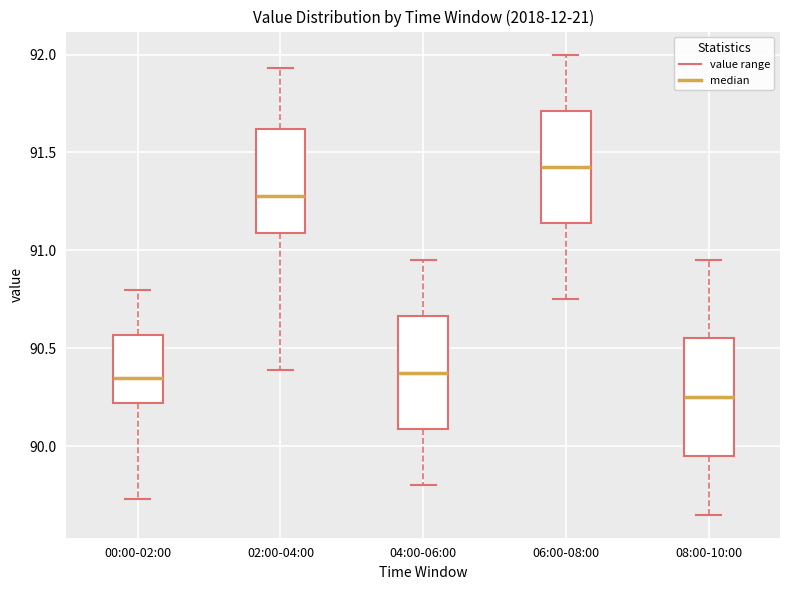

Where does the upper whisker of the box for 08:00-10:00 end on the y-axis? The values are not printed on the chart, so give them approximately, as read against the axis.

90.95